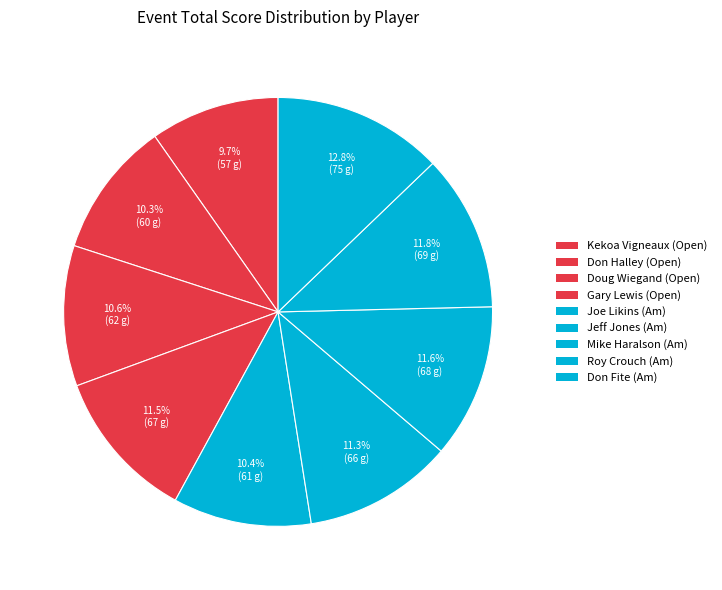

The Don Fite (Am) slice represents 13% of the pie. True or false?

True